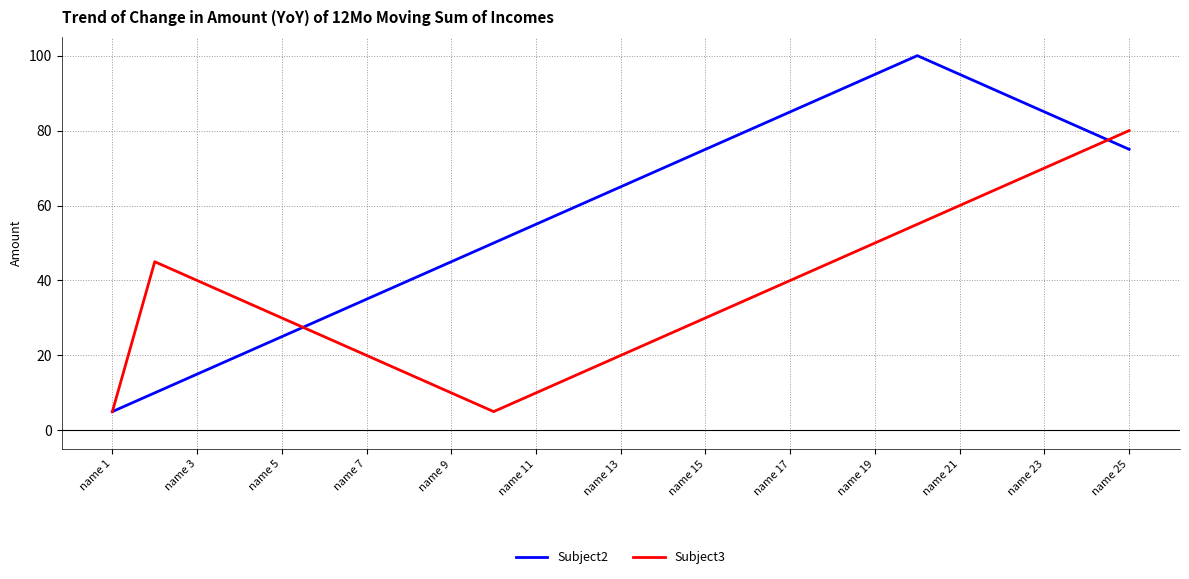

Which series has the widest spread of values?

Subject2